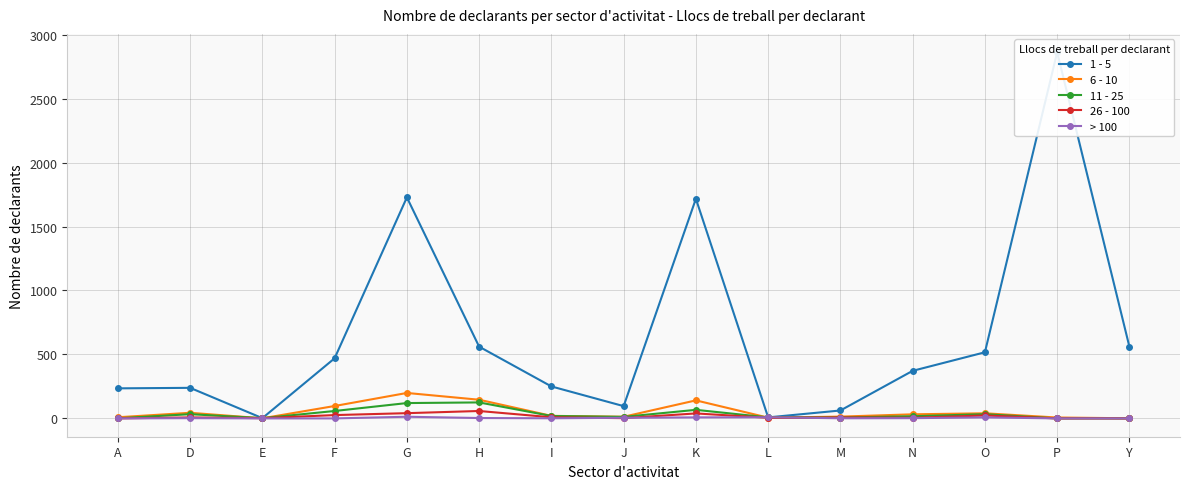

Is the value of 1 - 5 at F greater than the value of > 100 at Y?

Yes